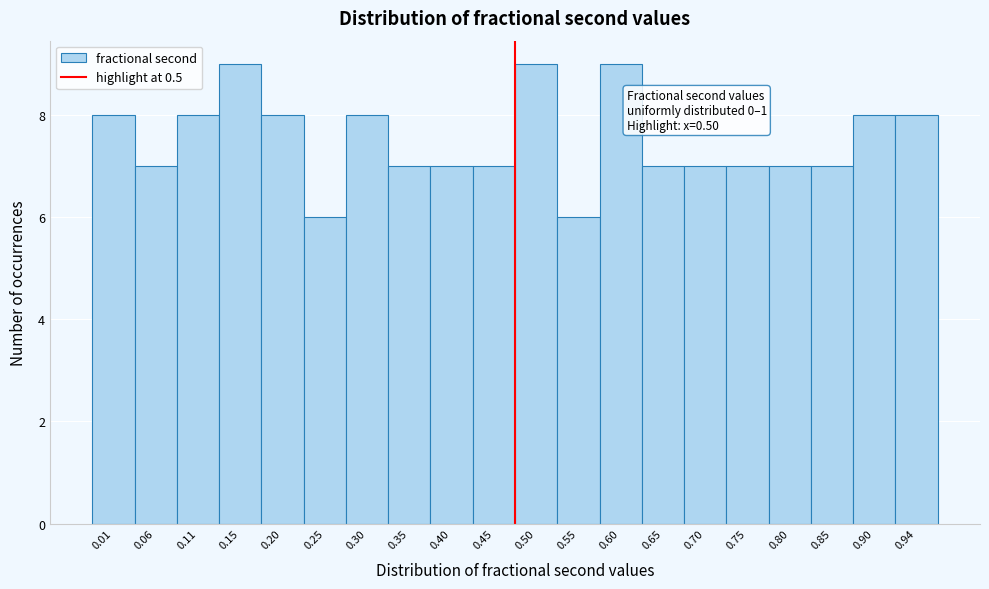

Reading left to right, transcribe all the data shown in this chart.

8	7	8	9	8	6	8	7	7	7	9	6	9	7	7	7	7	7	8	8